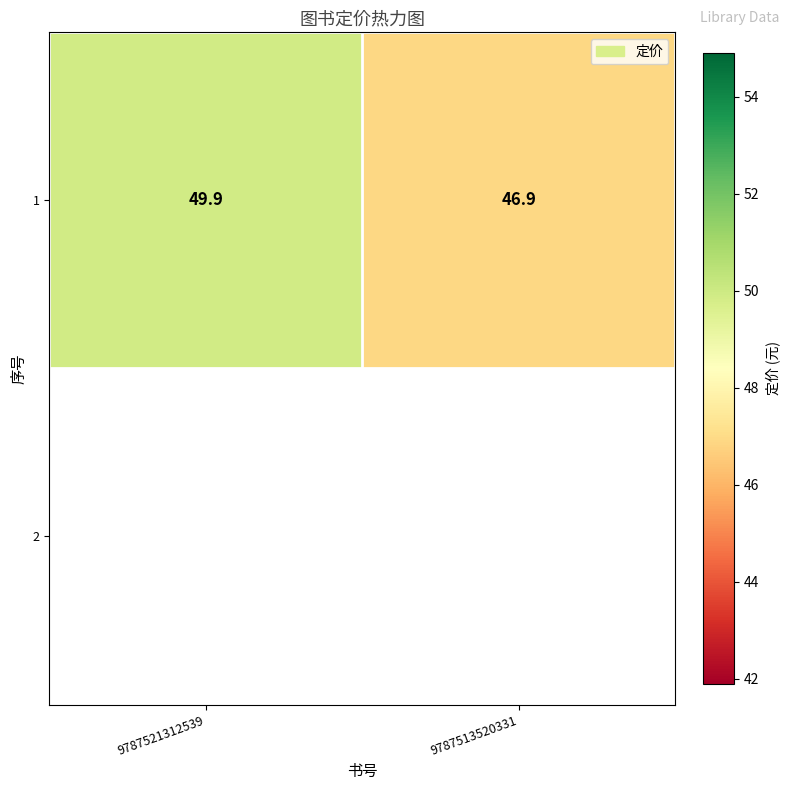

What is the change in value from 9787521312539 to 9787513520331?

-3.0